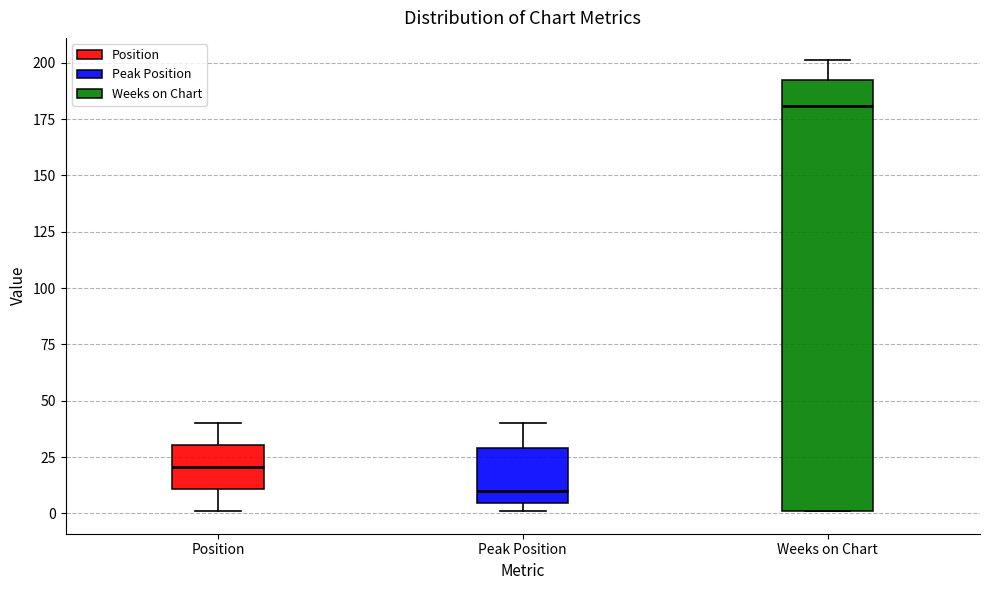

Which box has the highest median line?

Weeks on Chart